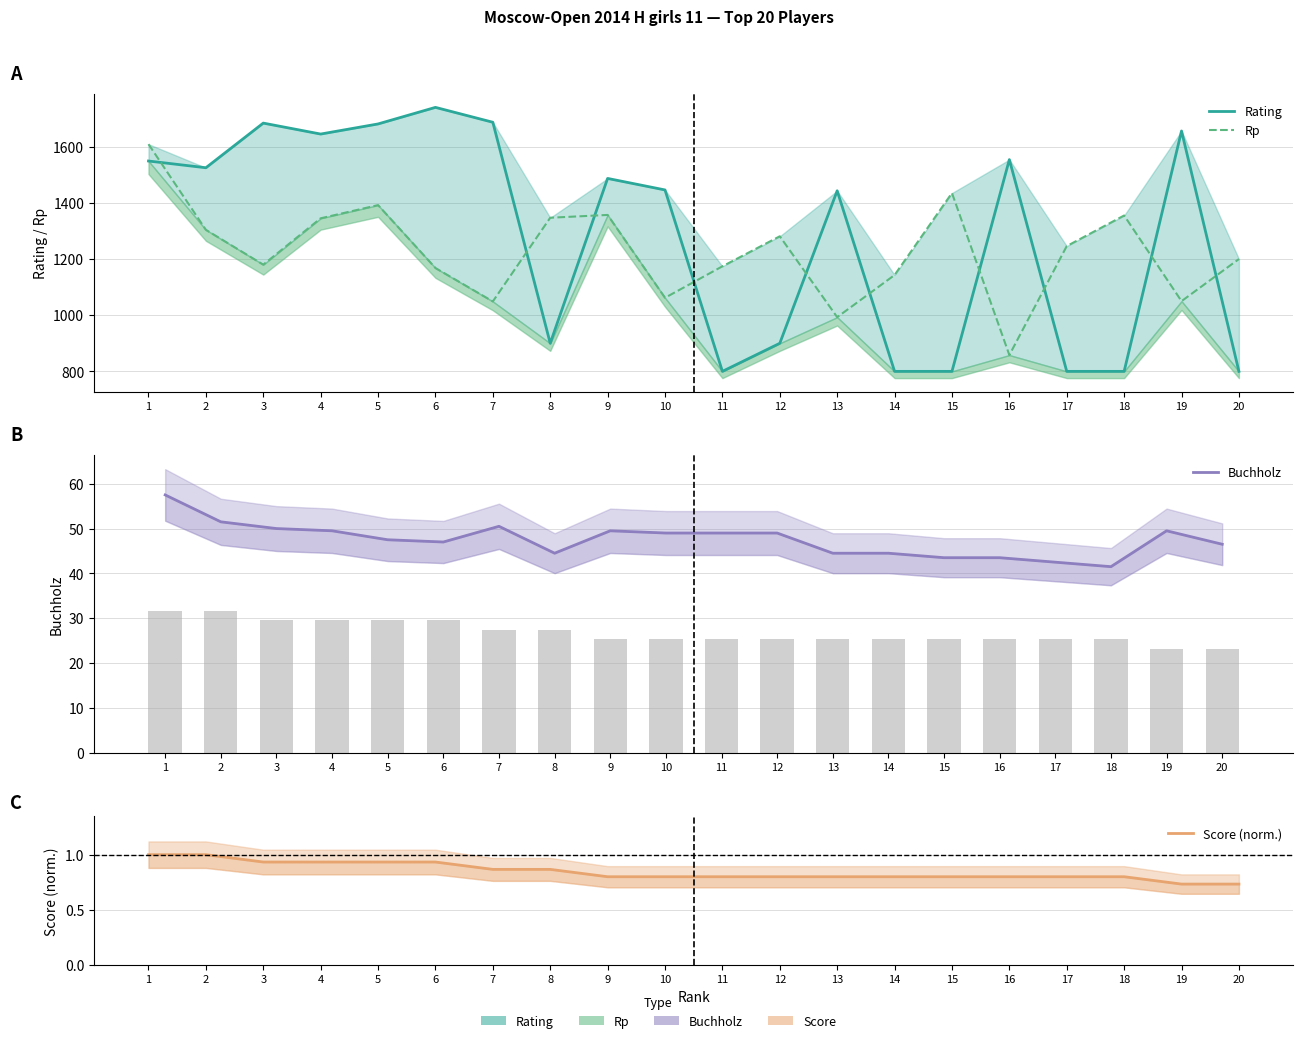

Where is Score (norm.) nearest to the value 0?

19